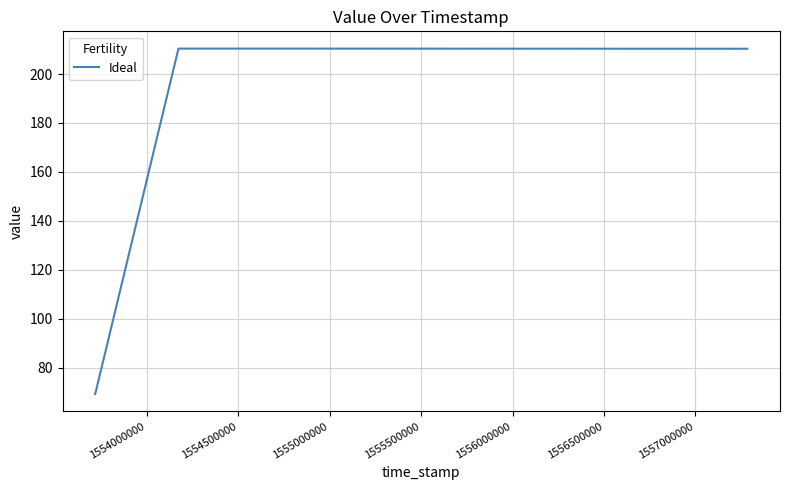

What is the greatest value displayed?

210.4